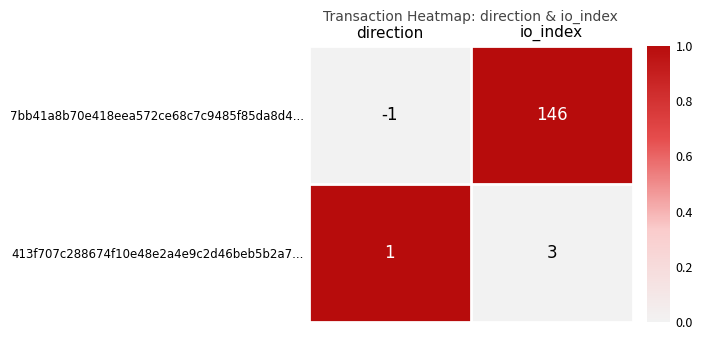

Between direction and io_index, which series saw the biggest shift?

7bb41a8b70e418eea572ce68c7c9485f85da8d4...